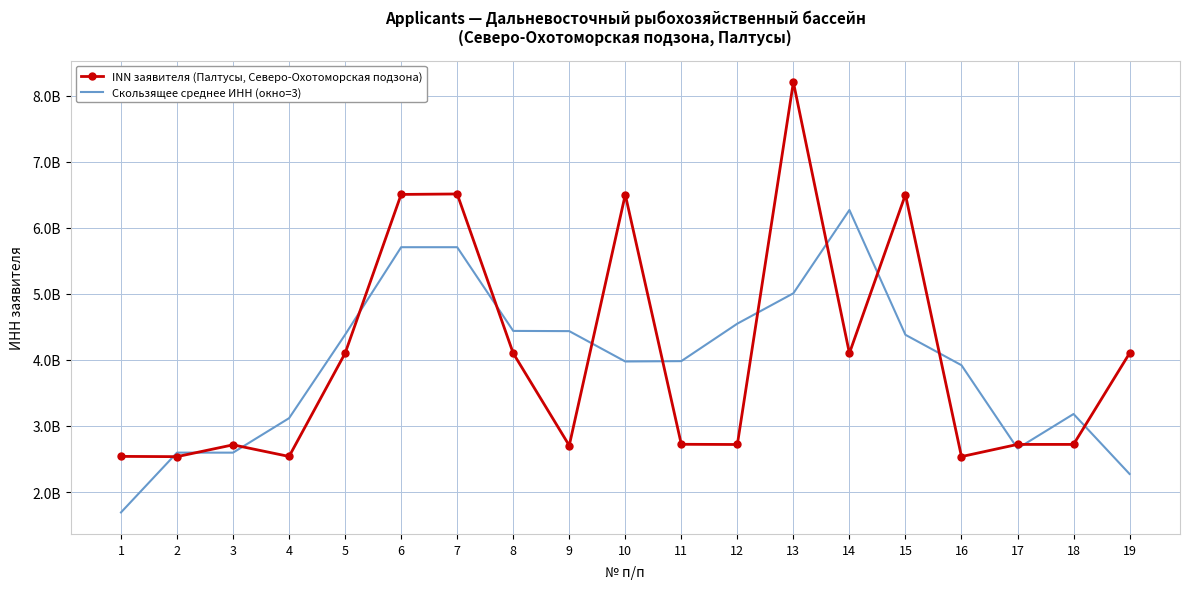

What is the difference between the INN заявителя (Палтусы, Северо-Охотоморская подзона) values at 18 and 6?

3782781967.0